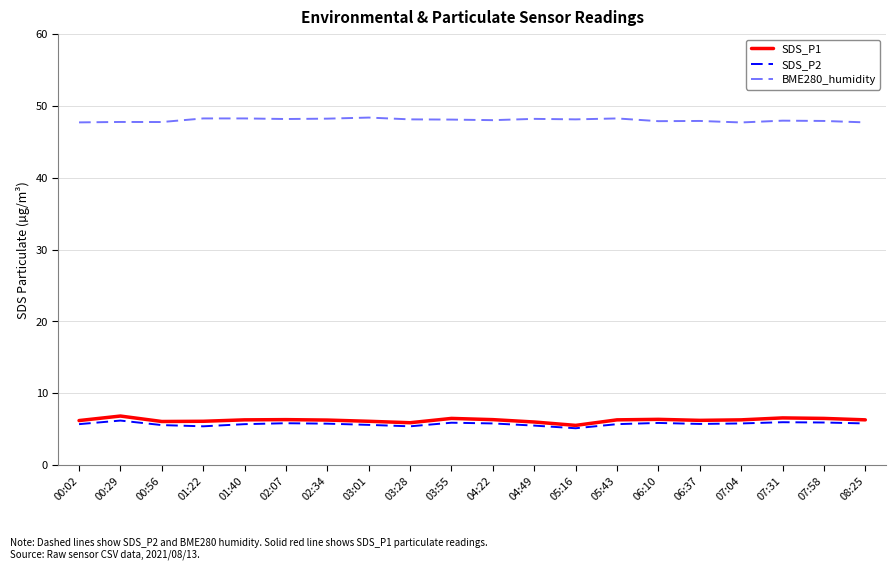

True or false: SDS_P1 and BME280_humidity intersect in this chart.

False